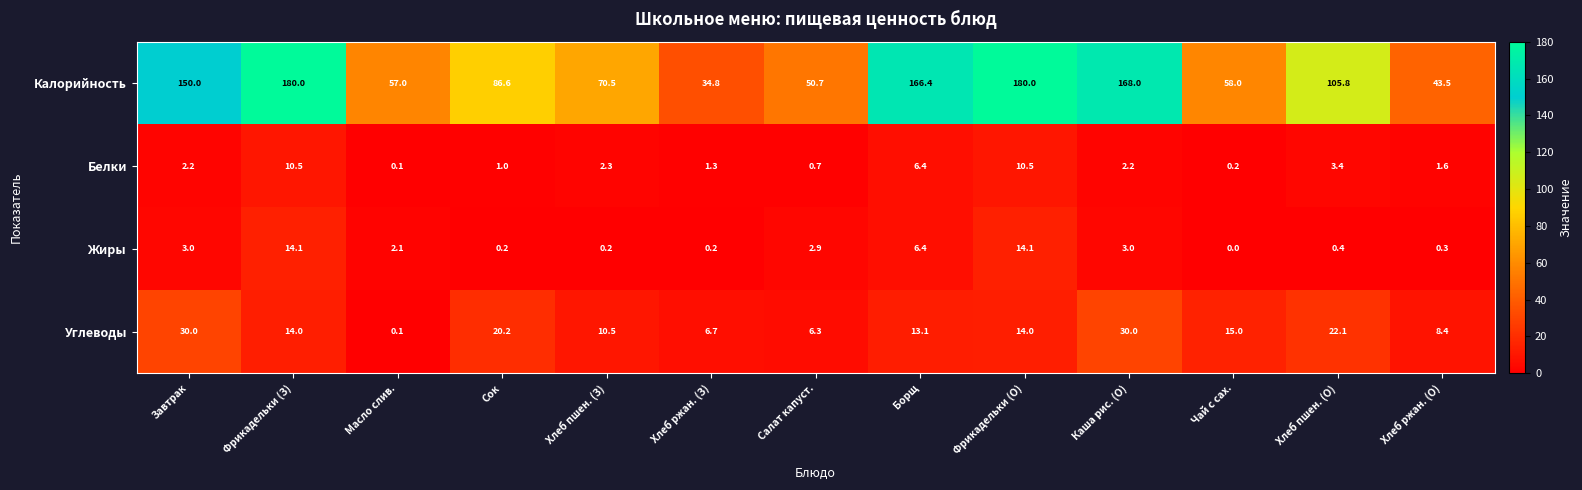

Which series has the largest range (max minus min)?

Калорийность